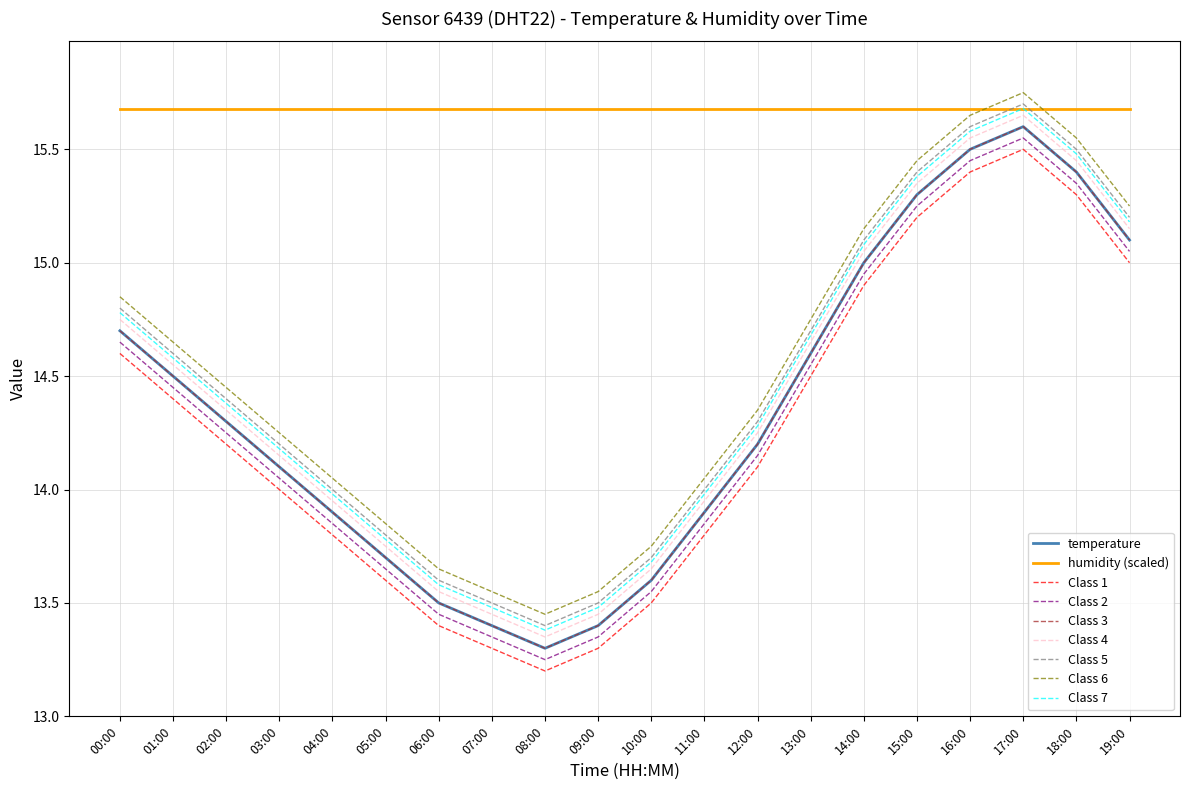

Reading left to right, extract all data points from this chart.

00:00=14.7	01:00=14.5	02:00=14.3	03:00=14.1	04:00=13.9	05:00=13.7	06:00=13.5	07:00=13.4	08:00=13.3	09:00=13.4	10:00=13.6	11:00=13.9	12:00=14.2	13:00=14.6	14:00=15.0	15:00=15.3	16:00=15.5	17:00=15.6	18:00=15.4	19:00=15.1